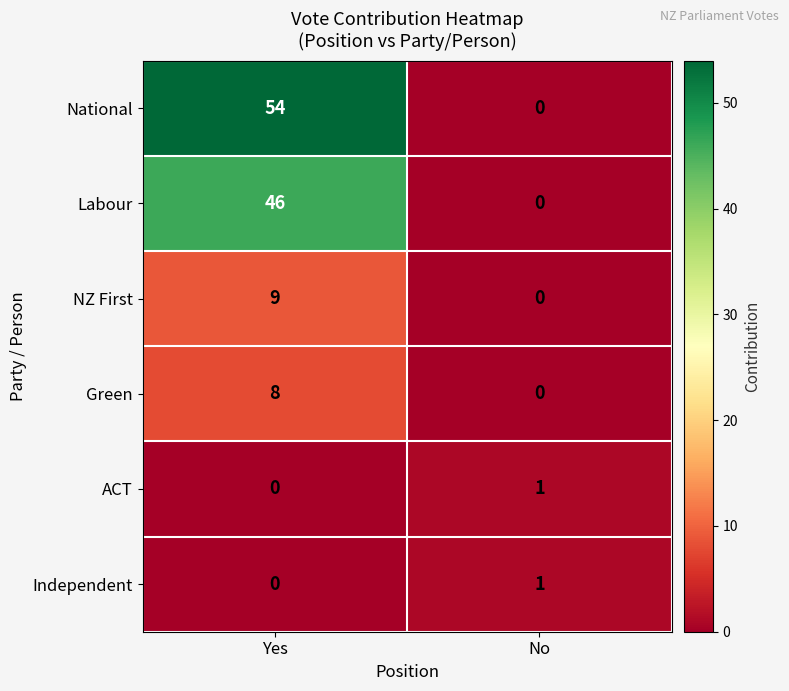

At which category does the chart reach its peak across all series?

Yes